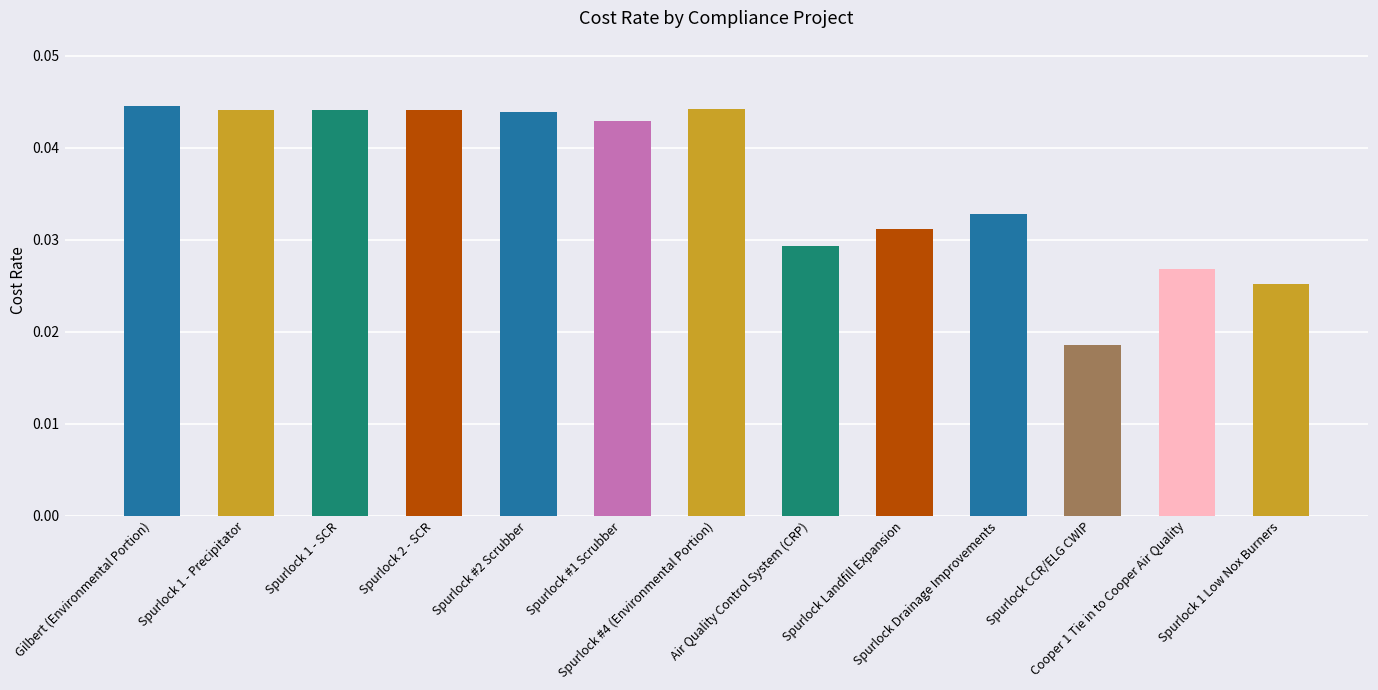

How many values are between 0 and 1?

13